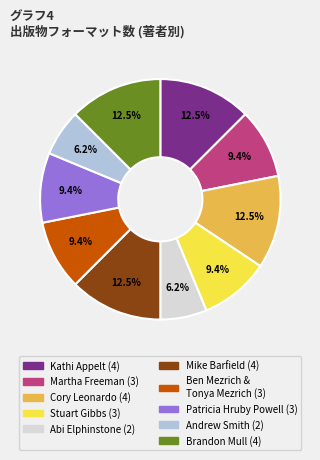

Between Cory Leonardo and Patricia Hruby Powell, which is larger?

Cory Leonardo